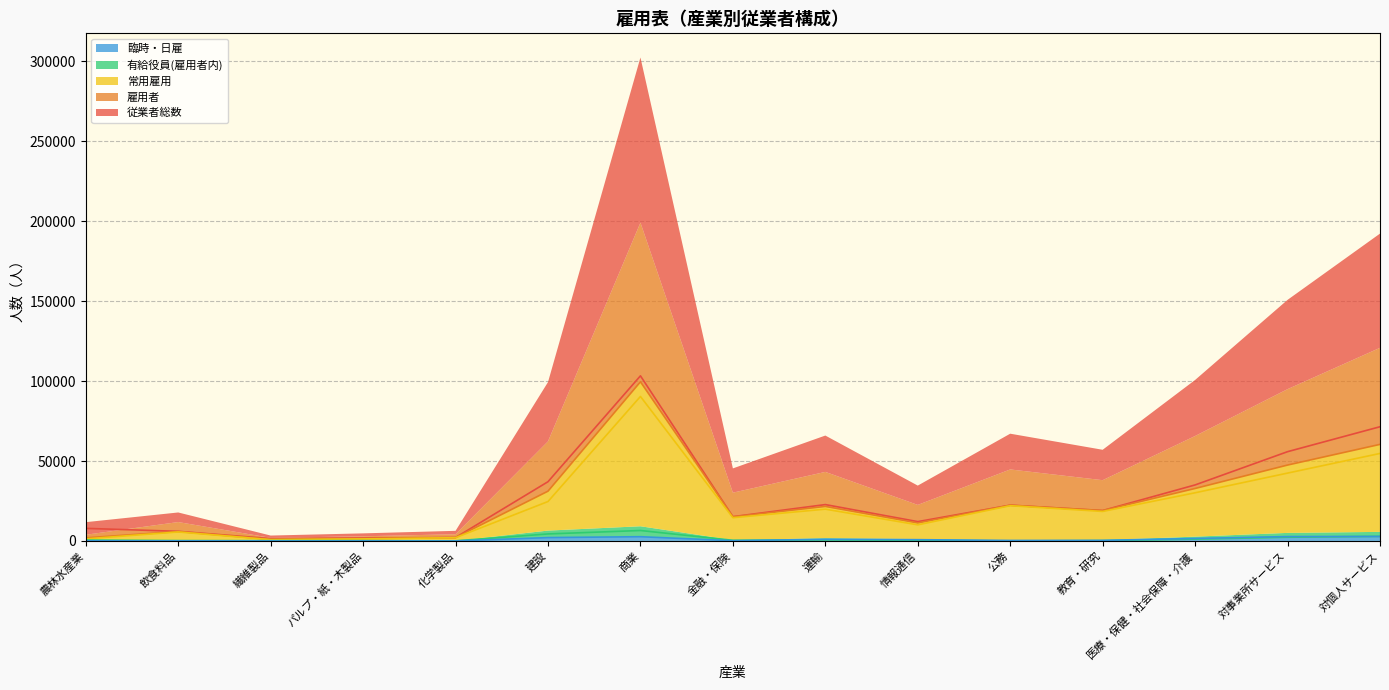

True or false: 常用雇用 has a value of 22050 at 公務.

True